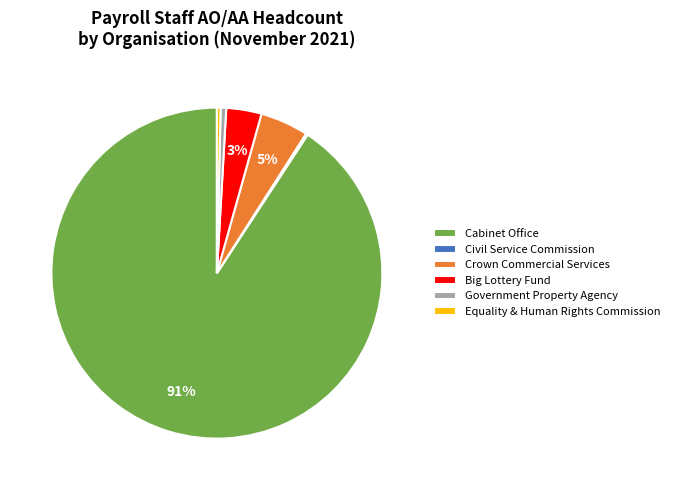

Is the sum of Equality & Human Rights Commission and Cabinet Office greater than half?

Yes